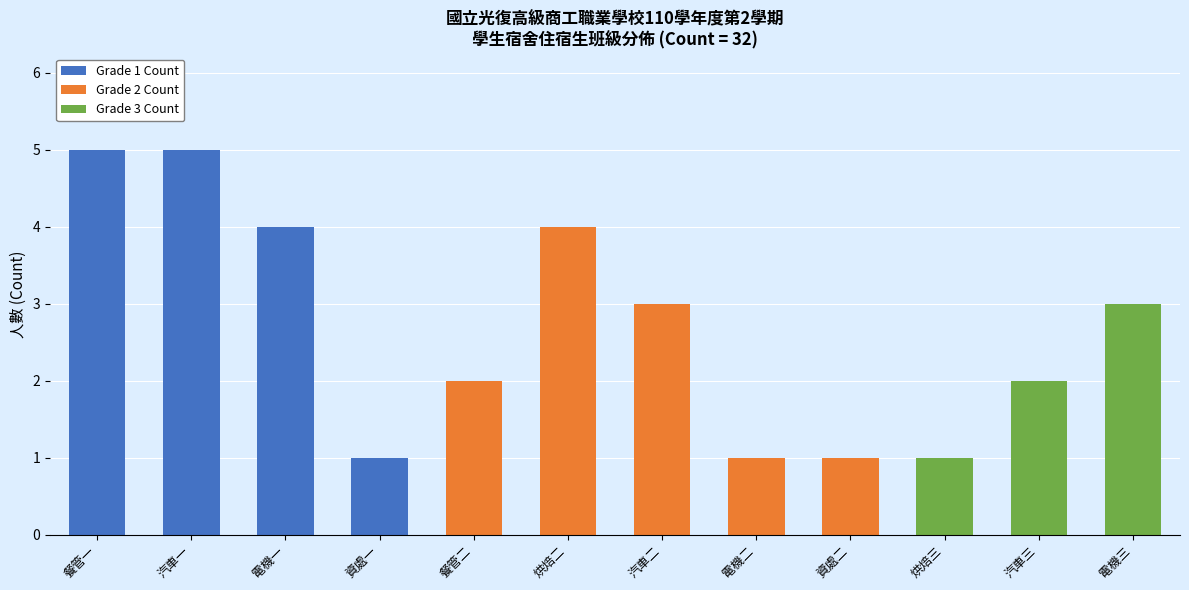

True or false: Grade 1 Count has a value of 0 at 資處一.

False